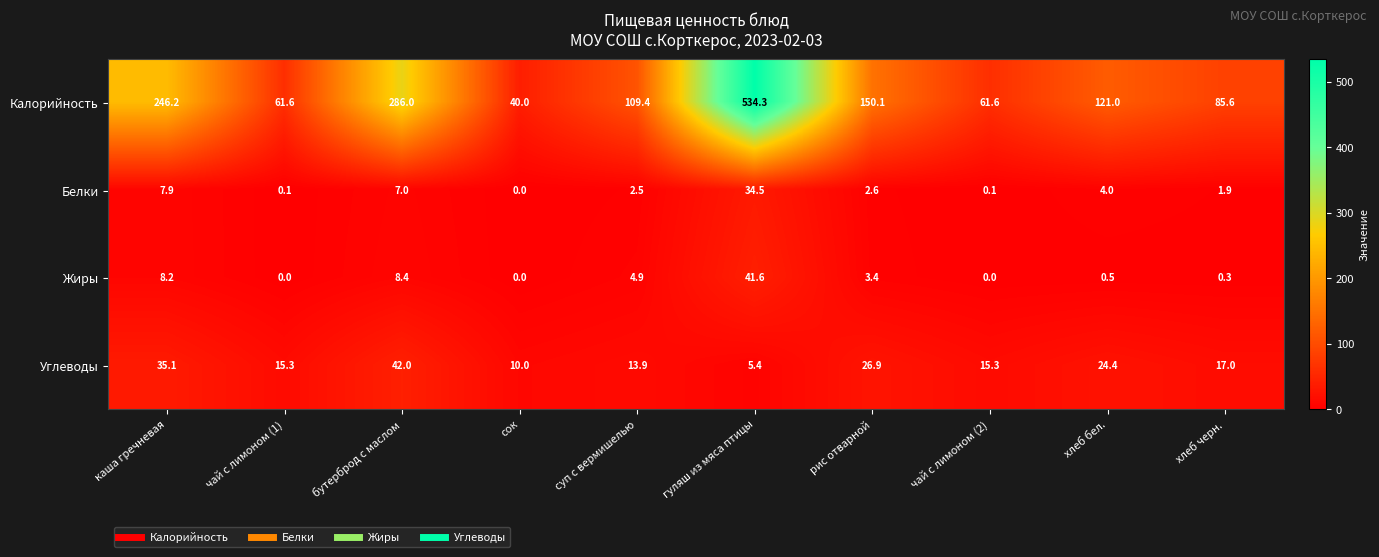

What is the average value of the Белки series?

6.1